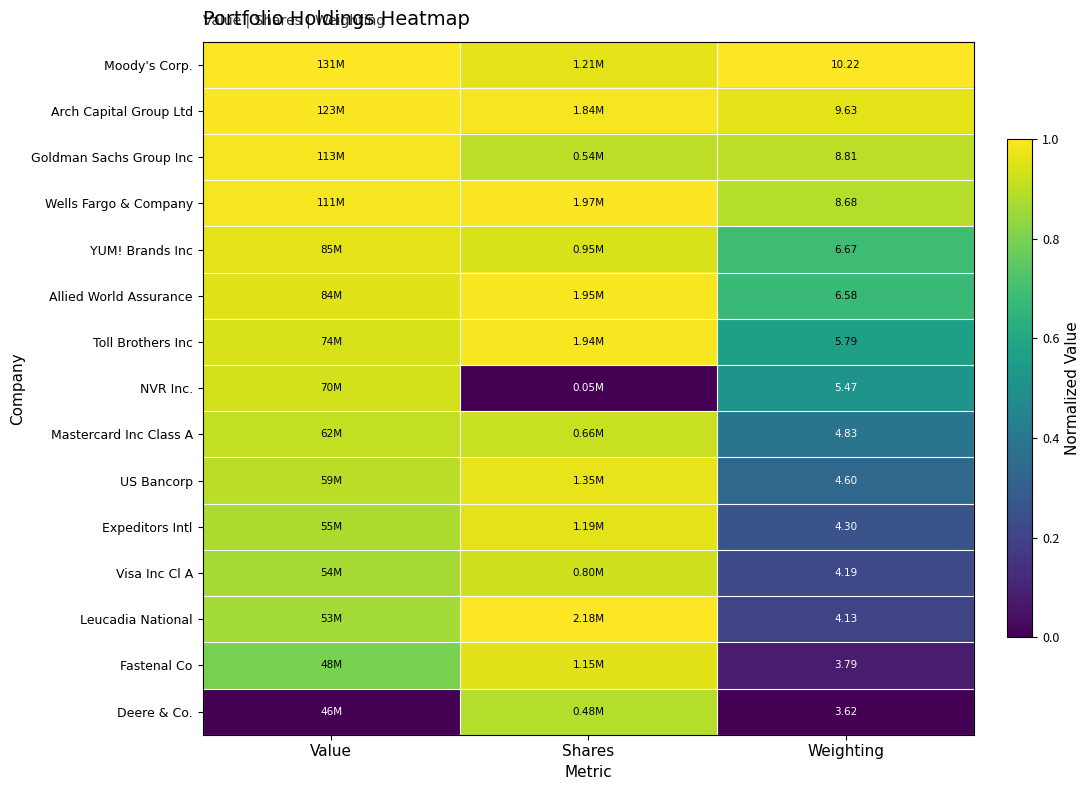

Rank the series at Weighting from highest to lowest value.

Moody's Corp., Arch Capital Group Ltd, Goldman Sachs Group Inc, Wells Fargo & Company, YUM! Brands Inc, Allied World Assurance, Toll Brothers Inc, NVR Inc., Mastercard Inc Class A, US Bancorp, Expeditors Intl, Visa Inc Cl A, Leucadia National, Fastenal Co, Deere & Co.